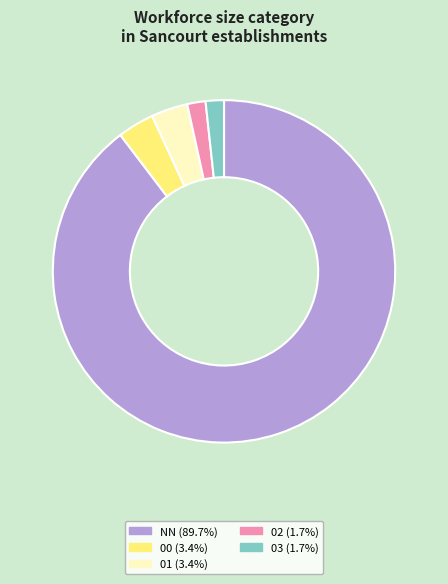

Which category has the biggest portion of the pie?

NN